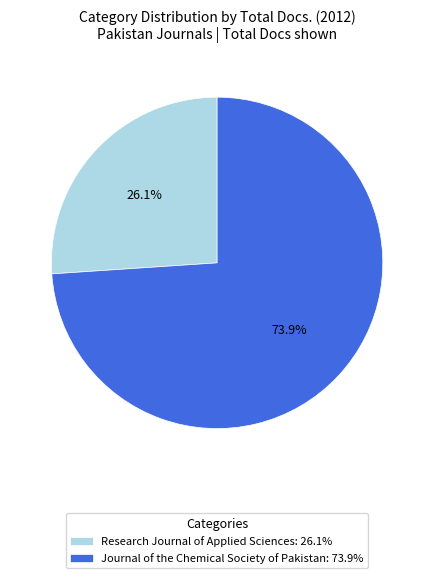

Is Journal of the Chemical Society of Pakistan the majority of the pie?

Yes